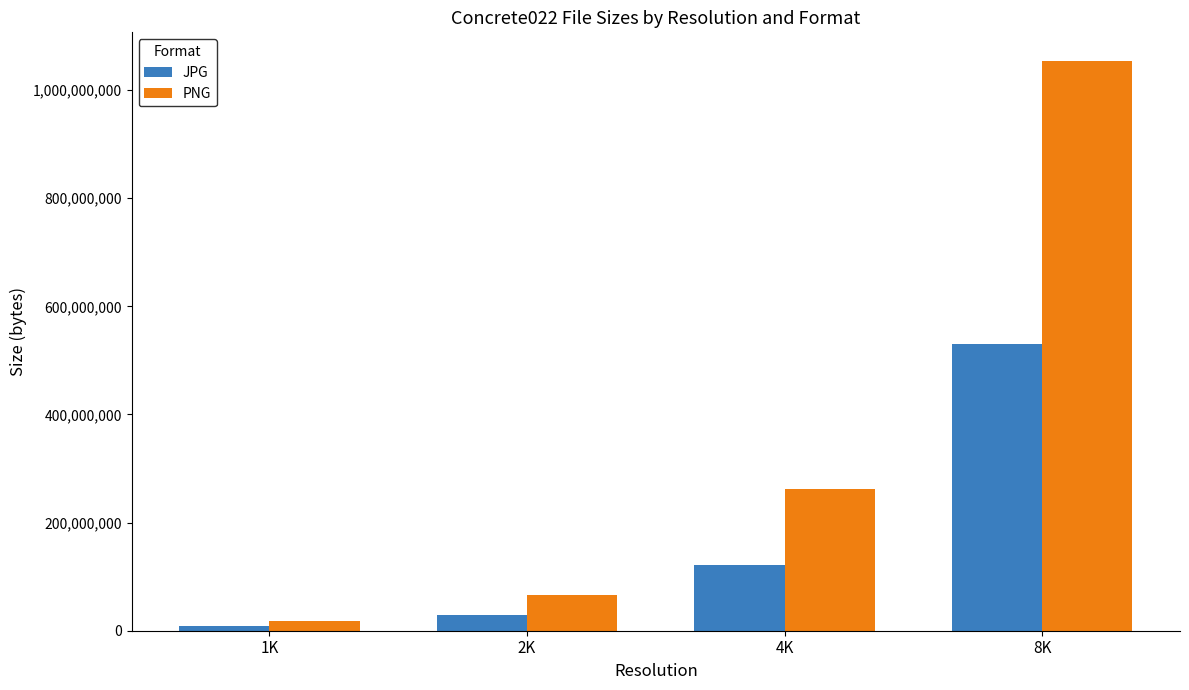

What is the difference between the maximum and minimum values in the JPG series?

522138497